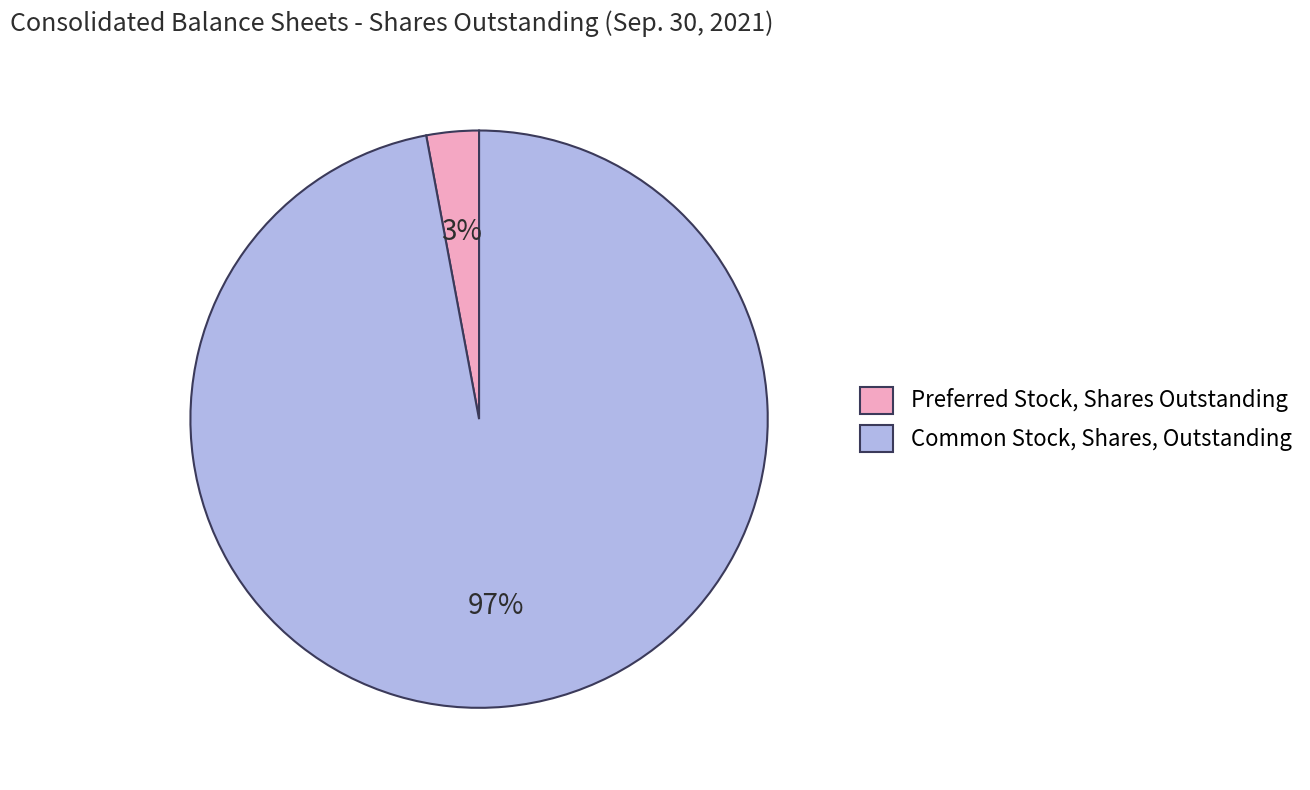

Does any single category account for the majority?

Yes